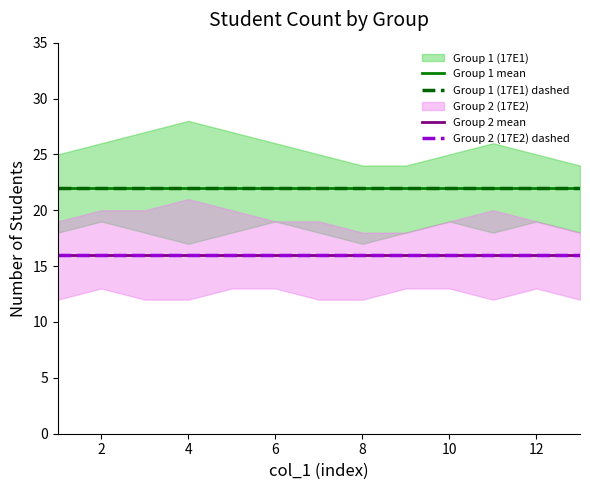

True or false: Group 2 mean and Group 1 (17E1) dashed intersect in this chart.

False